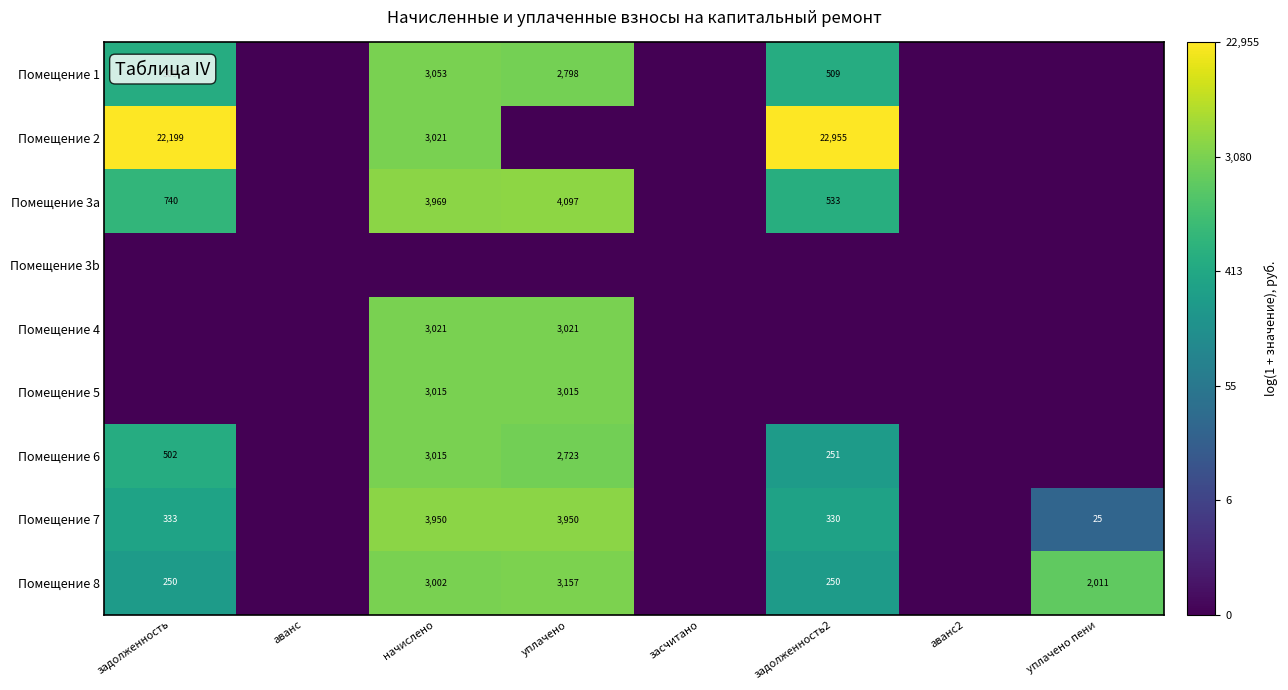

Which has a higher value, уплачено or засчитано?

уплачено